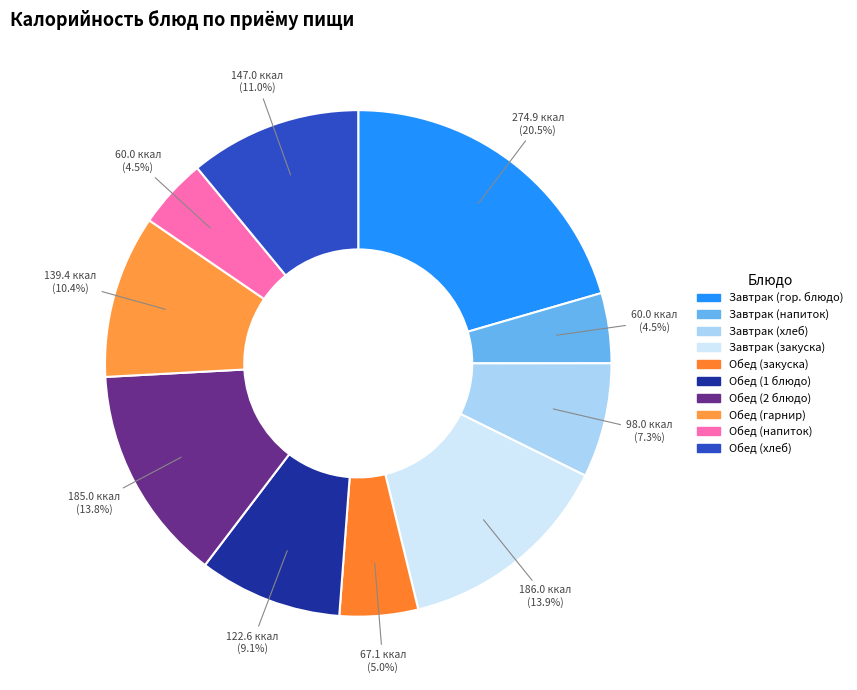

How many slices are in this pie chart?

10